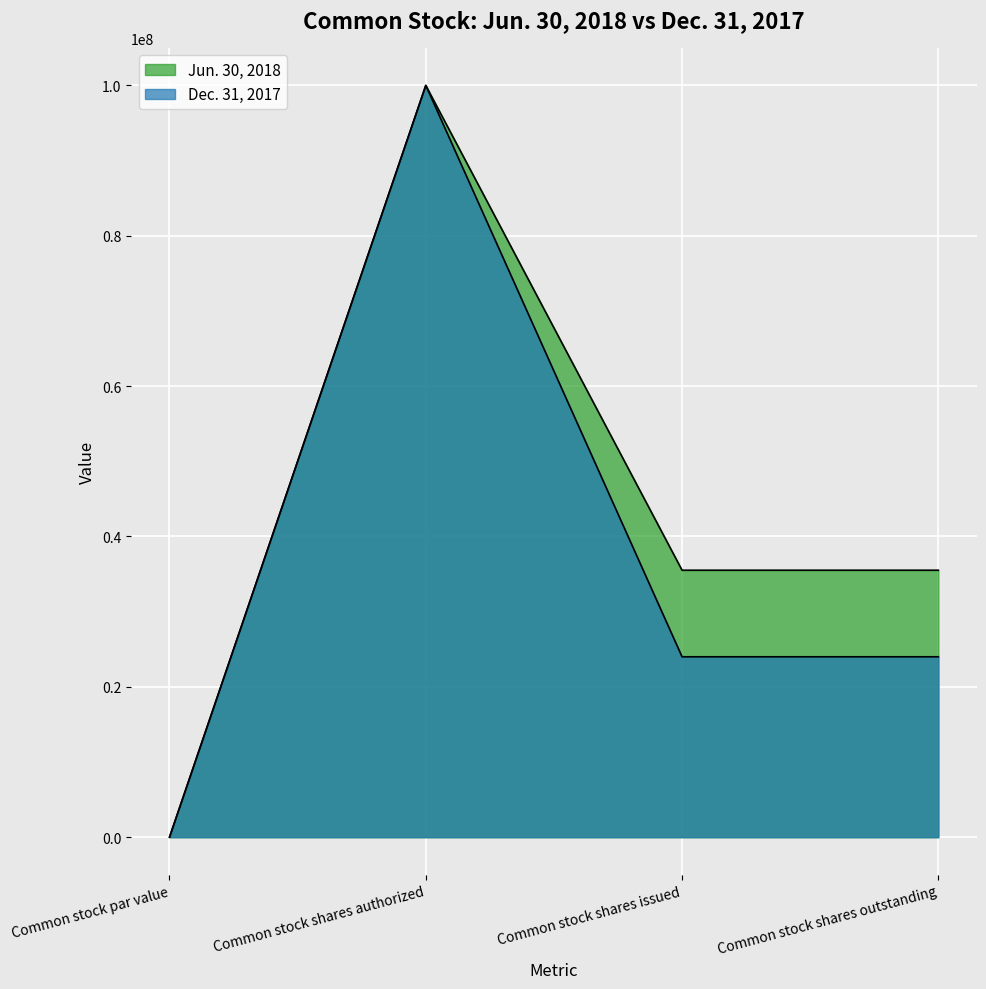

Count the number of data series in this chart.

2